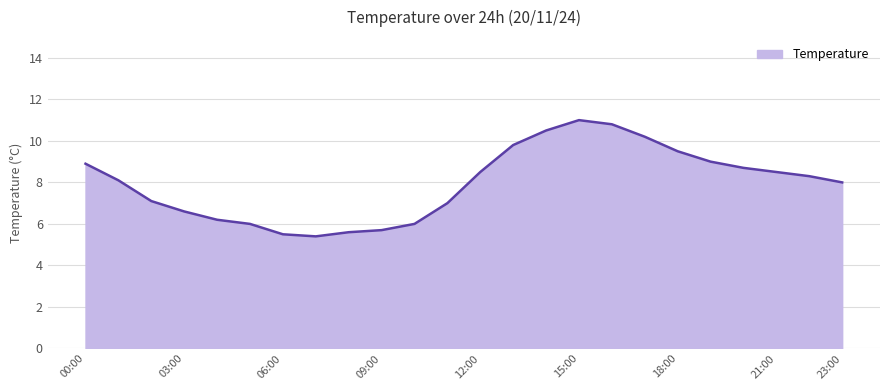

What is the minimum value shown in the chart?

5.4